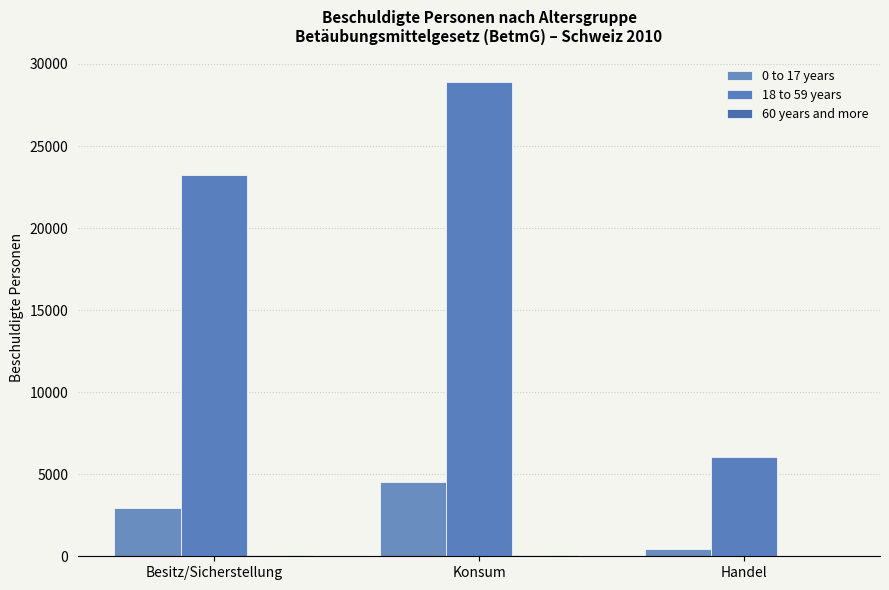

What is the total value across all series at Besitz/Sicherstellung?

26235